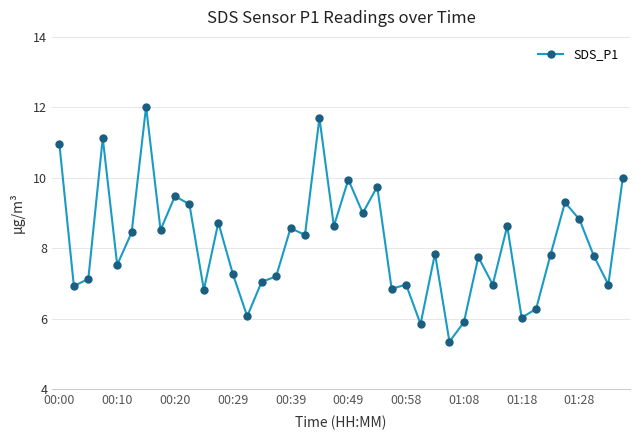

What is the value of the 34th point from the left?

6.3